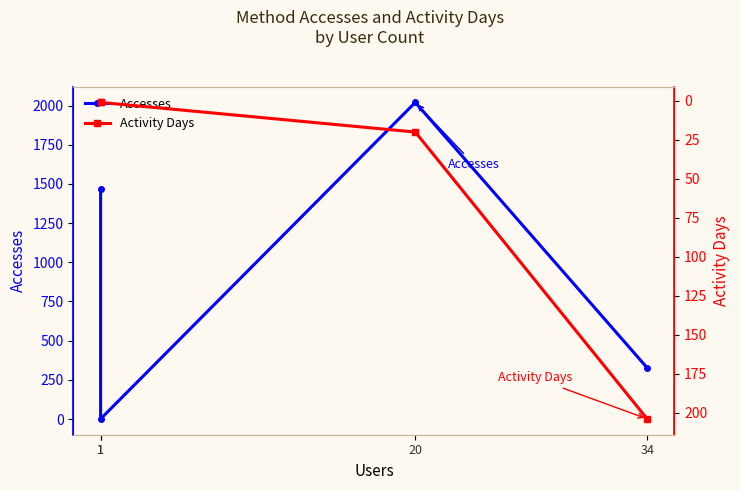

Rank the categories by Activity Days value from lowest to highest.

1, 1, 20, 34